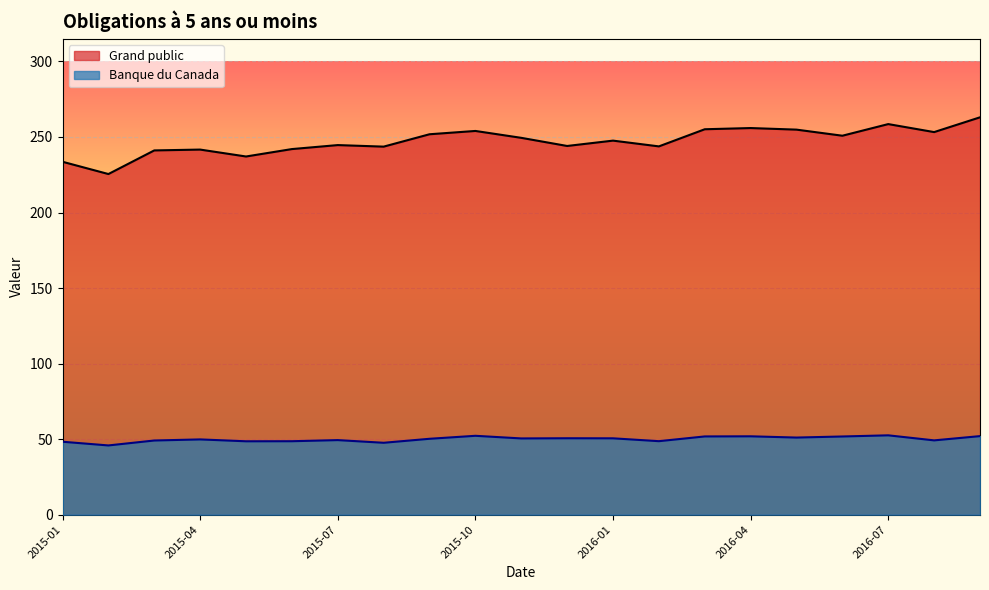

What is the label of the 12th point from the right?

2015-10